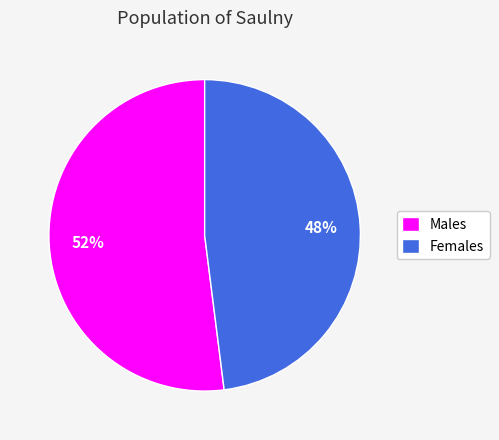

The Males slice represents 65% of the pie. True or false?

False